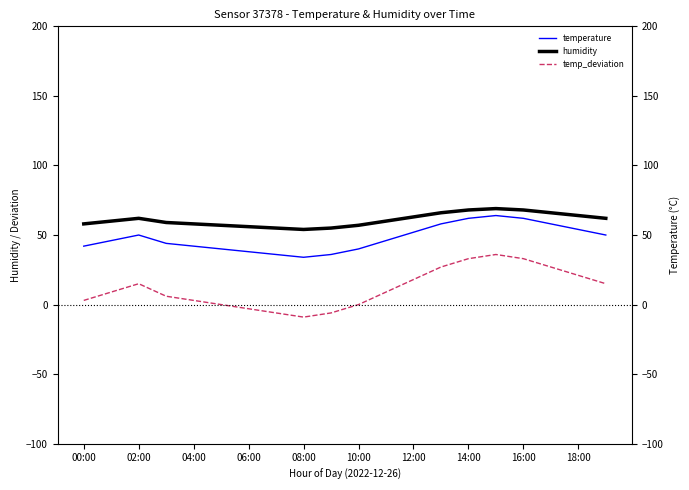

Reading left to right, extract all data points from this chart.

temperature: 42	46	50	44	42	40	38	36	34	36	40	46	52	58	62	64	62	58	54	50
humidity: 58	60	62	59	58	57	56	55	54	55	57	60	63	66	68	69	68	66	64	62
temp_deviation: 3	9	15	6	3	0	-3	-6	-9	-6	0	9	18	27	33	36	33	27	21	15